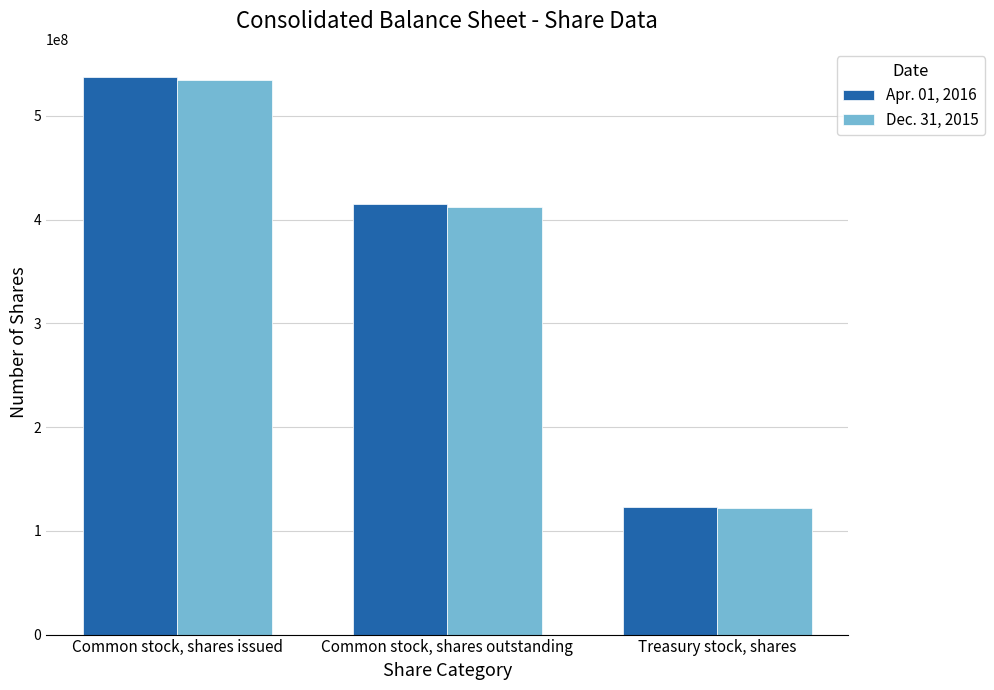

What is the label of the 3rd bar from the left?

Treasury stock, shares